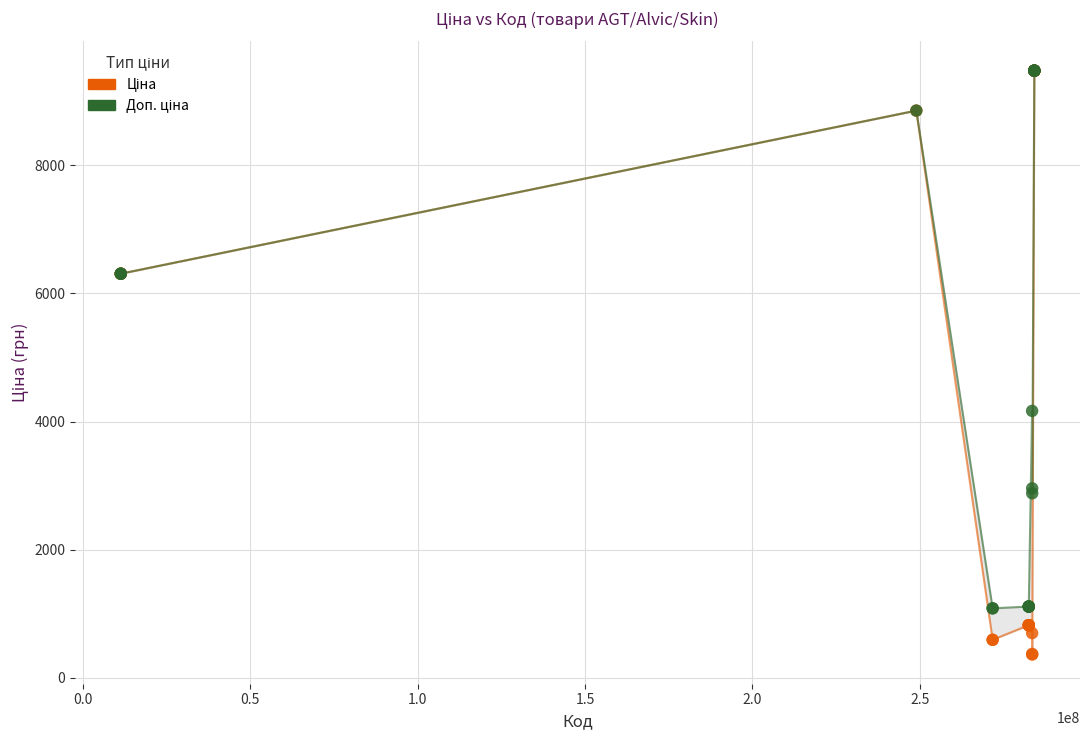

Across all series, what Y value is closest to 4919?

4165.6